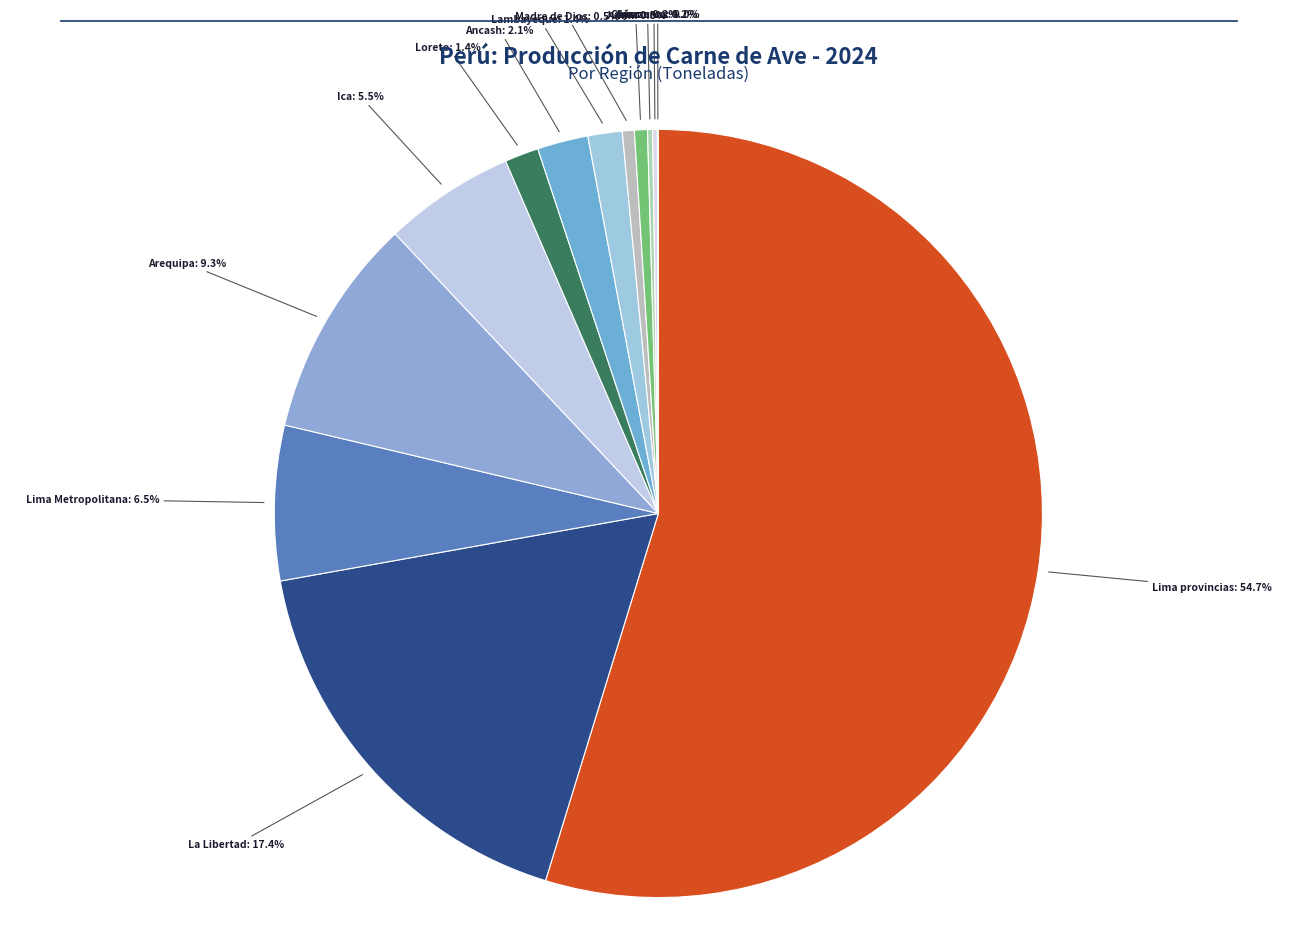

Which slice is the smallest?

Amazonas